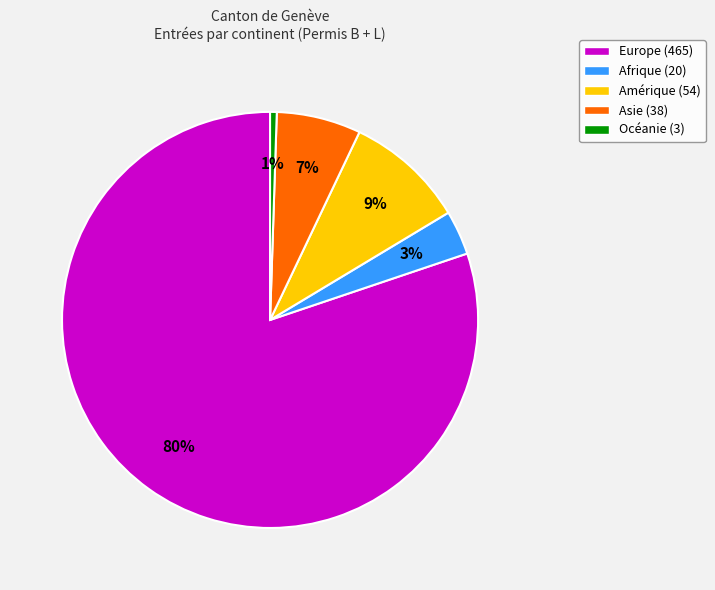

What percentage is the Asie slice, to the nearest percent?

7%